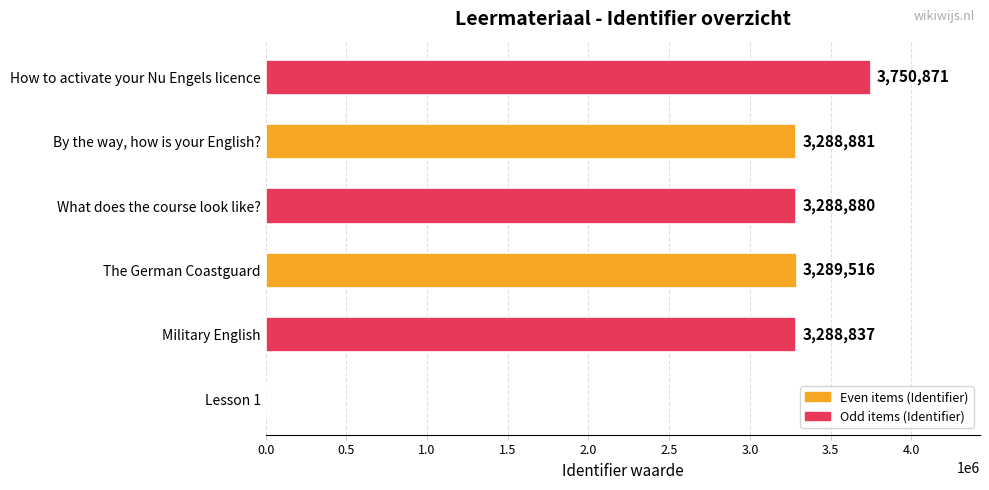

What is the sum of all values?

16906985